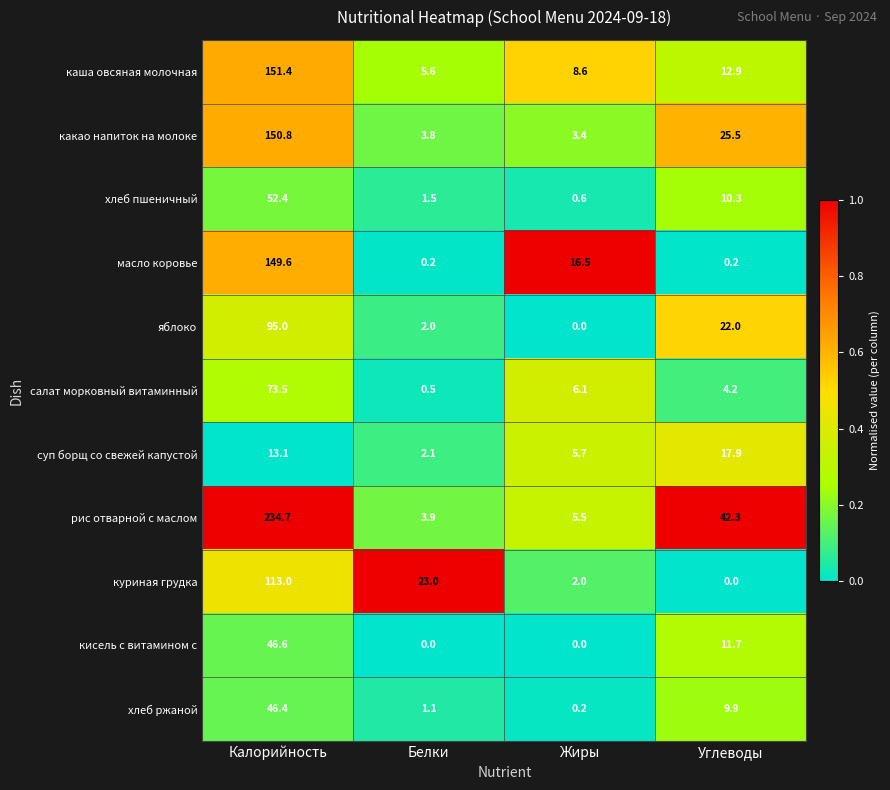

Between Жиры and Углеводы, which series saw the biggest shift?

рис отварной с маслом